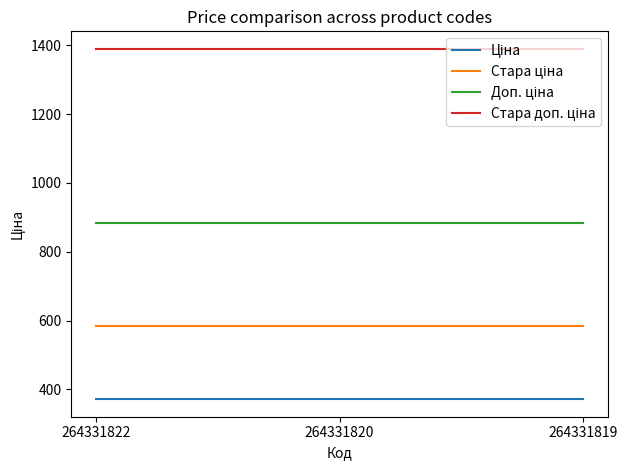

What is the total value across all series at 264331822?

3228.6